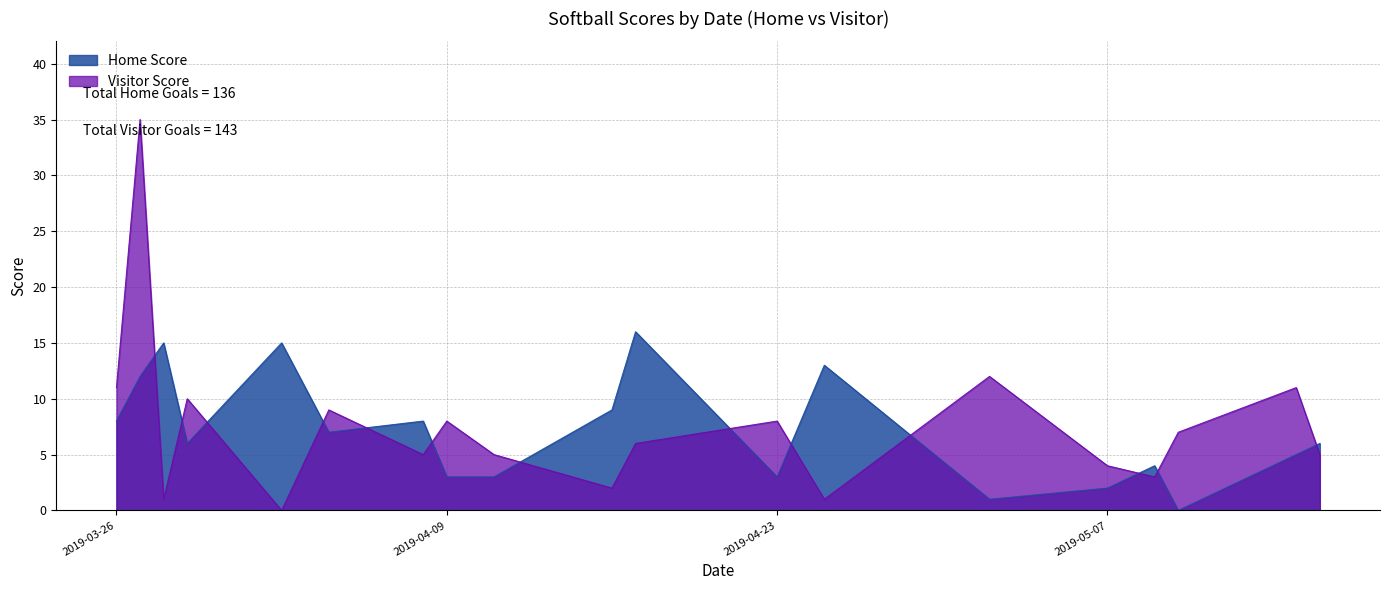

How many distinct data groups are displayed?

2